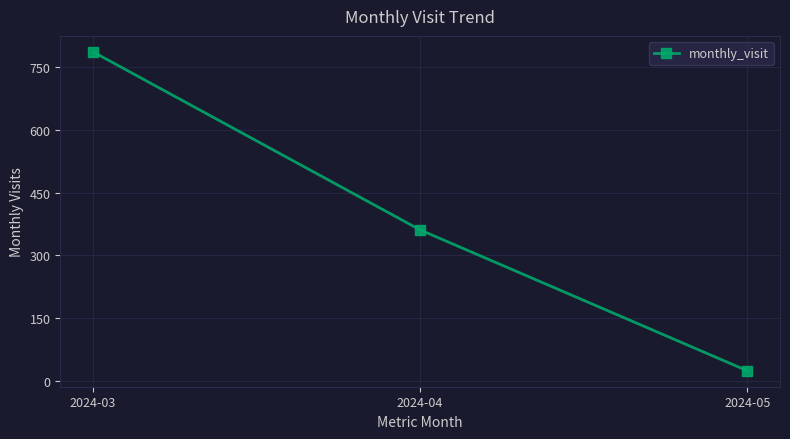

Reading left to right, extract all data points from this chart.

787	361	24